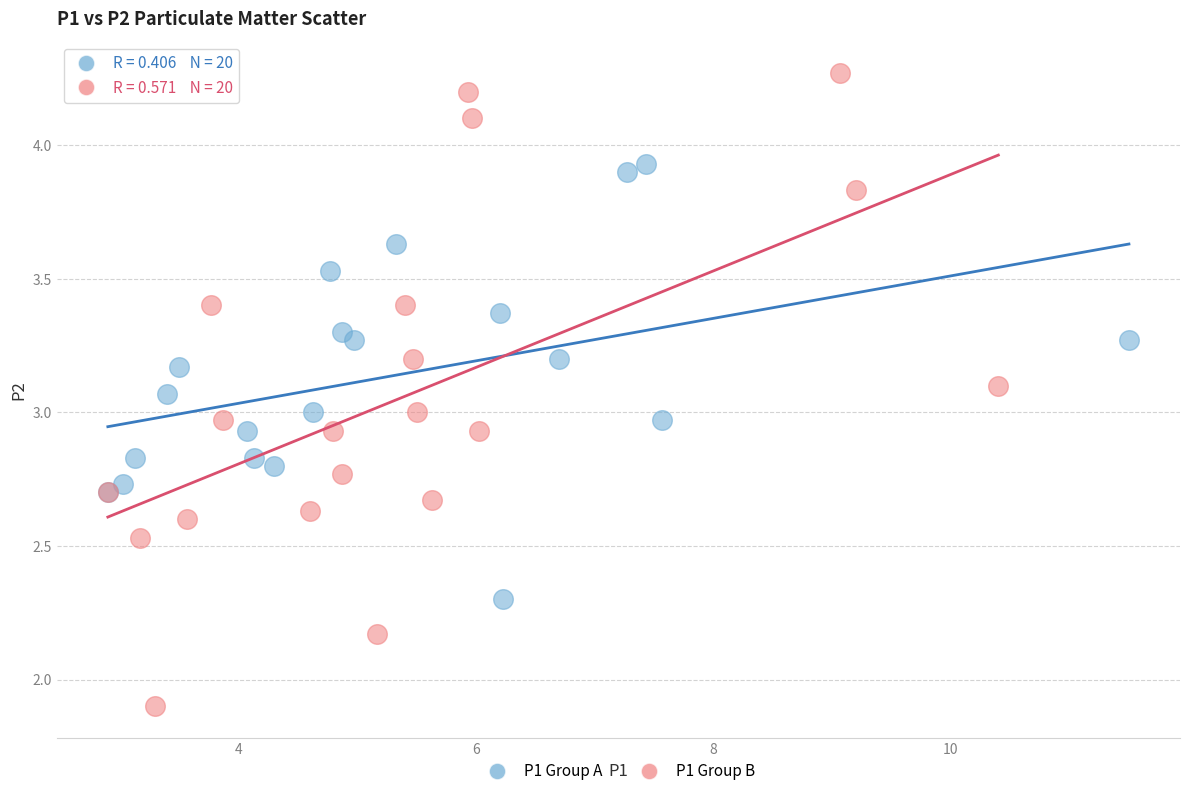

Which series reaches the minimum Y coordinate?

P1 Group B